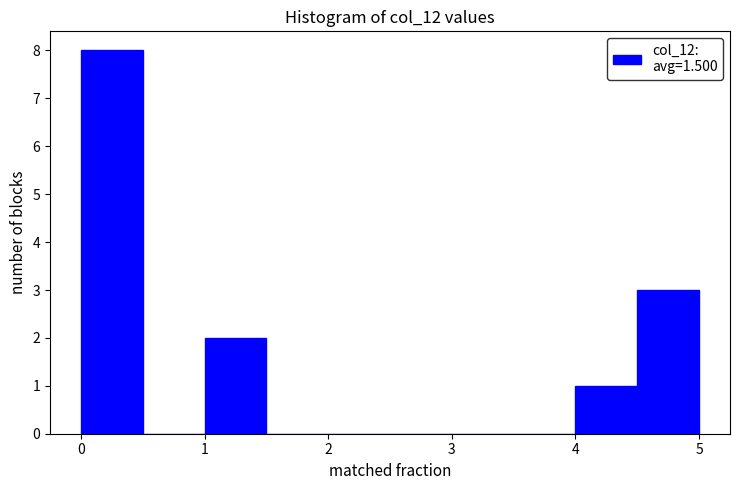

How tall is the bar that spans 1.0 to 1.5 on the x-axis? The values are not printed on the chart, so give them approximately, as read against the axis.

2